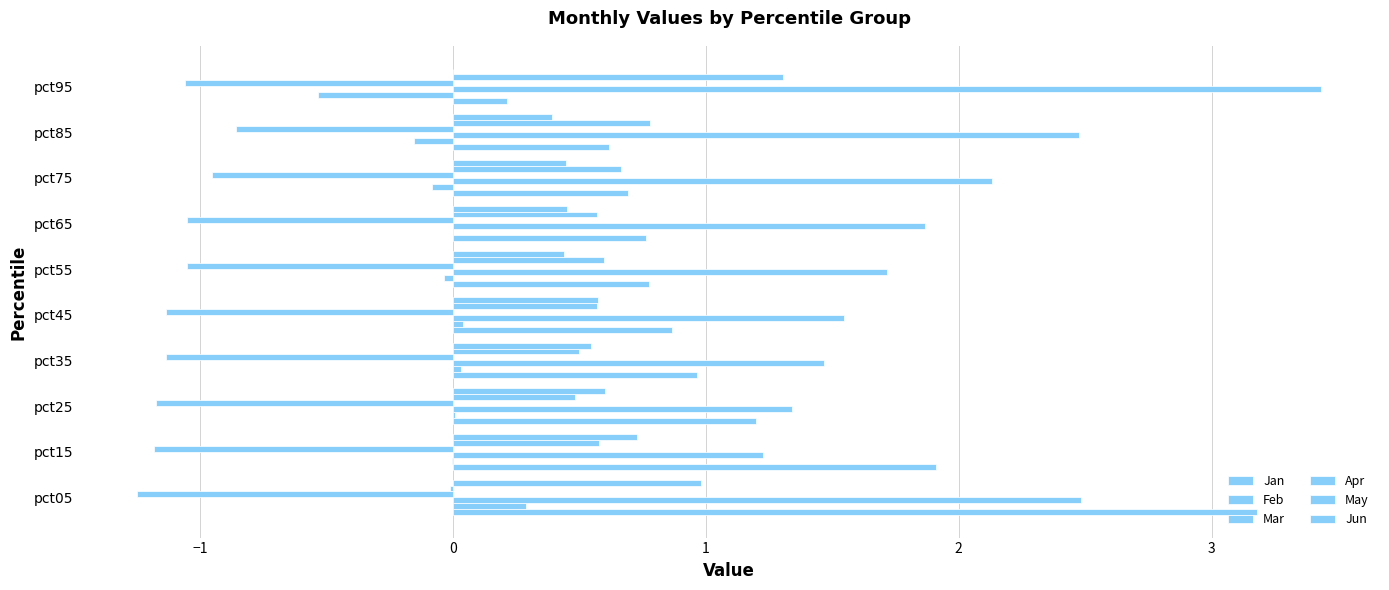

What is the highest value of the Jun series?

1.0